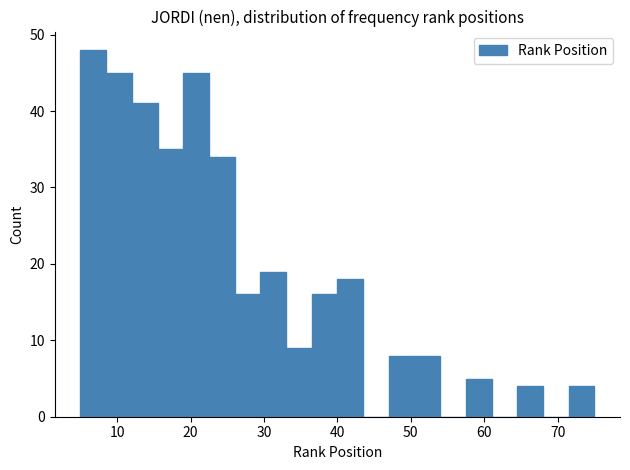

Read against the x-axis, roughly where is the centre of the tallest bar?

7